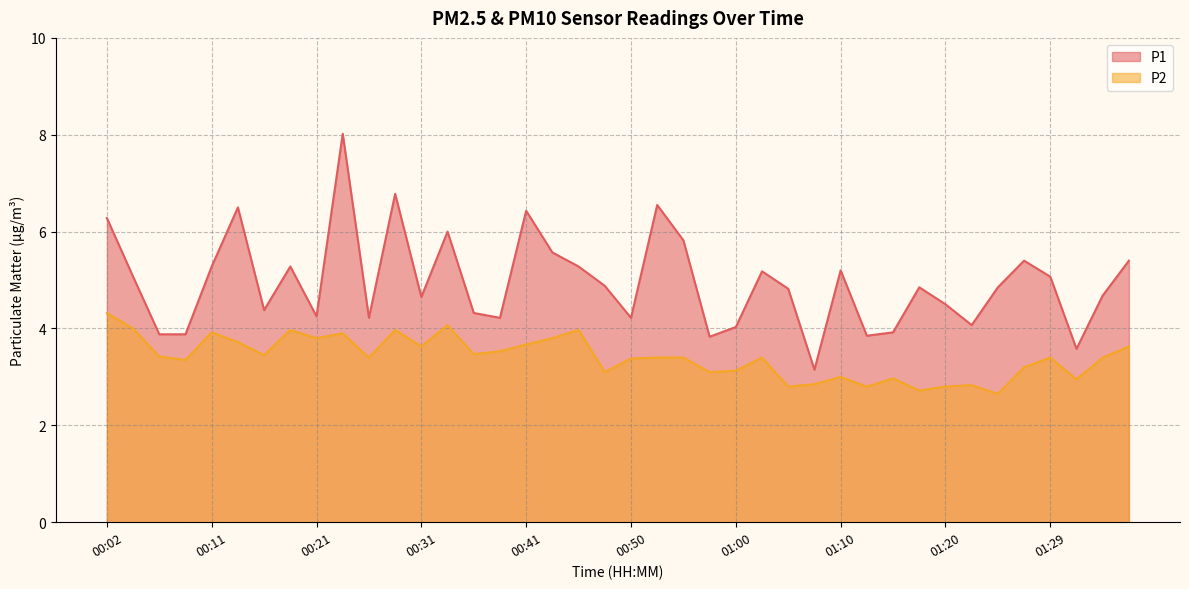

What is the minimum value for P2?

2.6